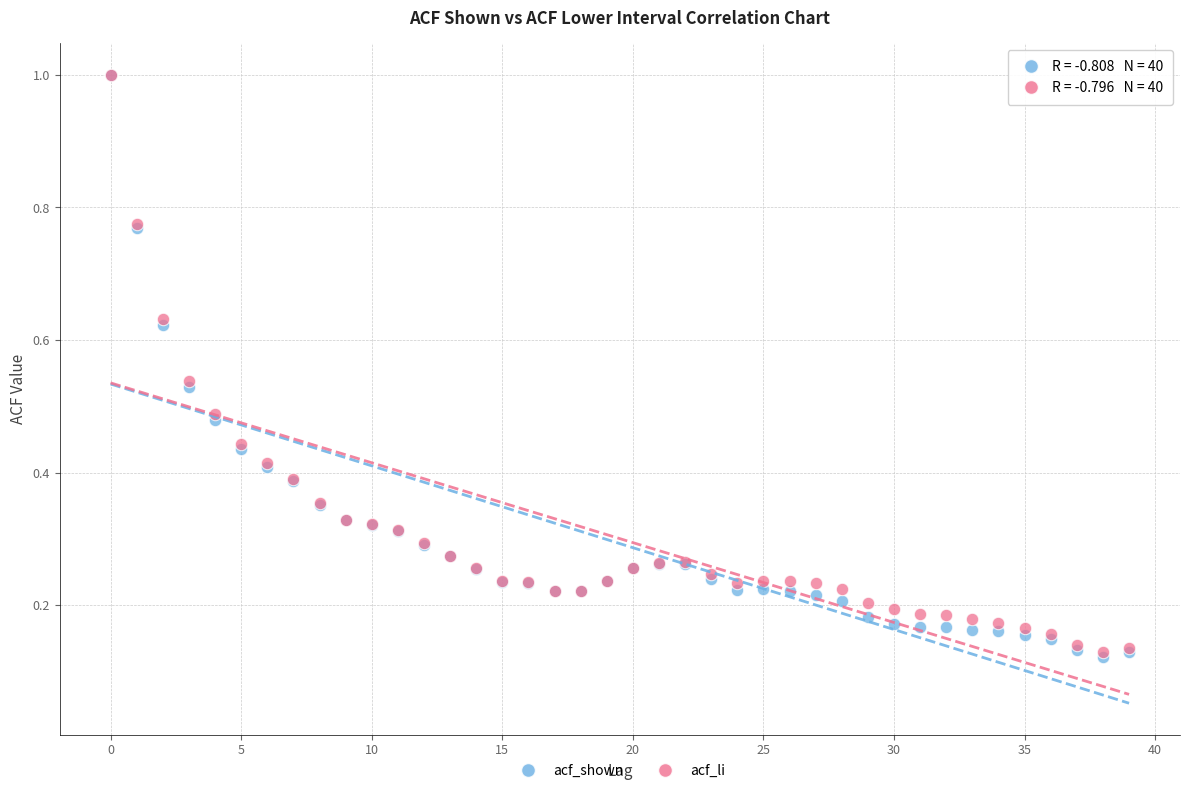

Which series has the widest spread of Y values?

acf_shown